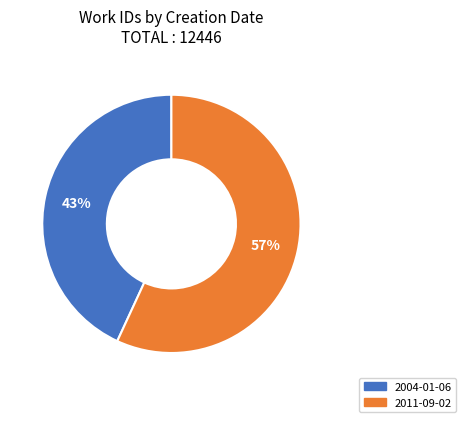

Rank the categories by value from highest to lowest.

2011-09-02, 2004-01-06